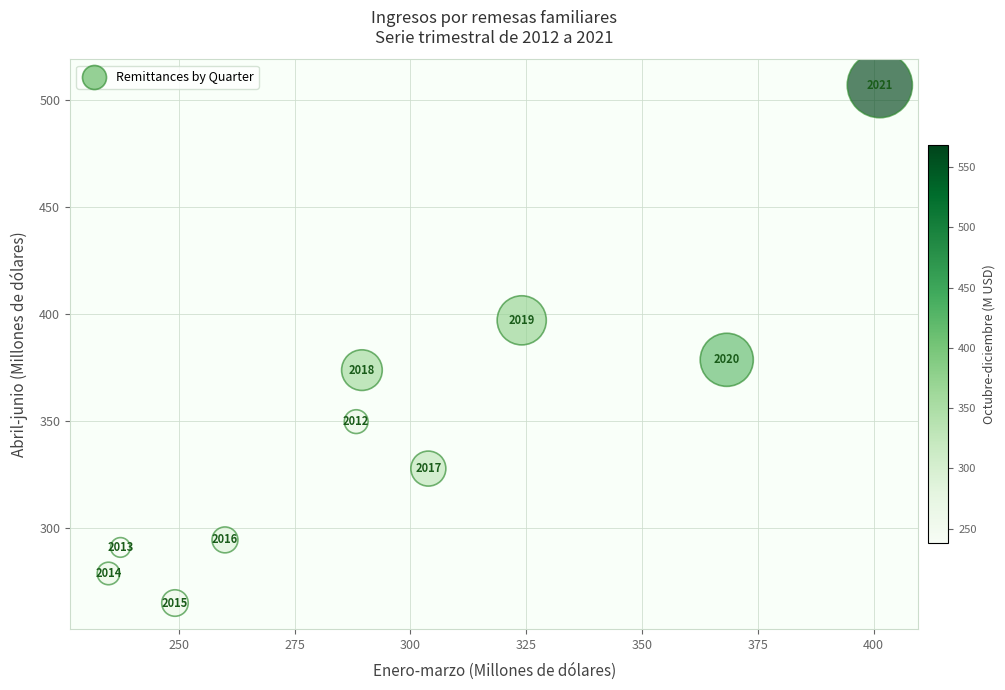

What is the average Y value?

346.3